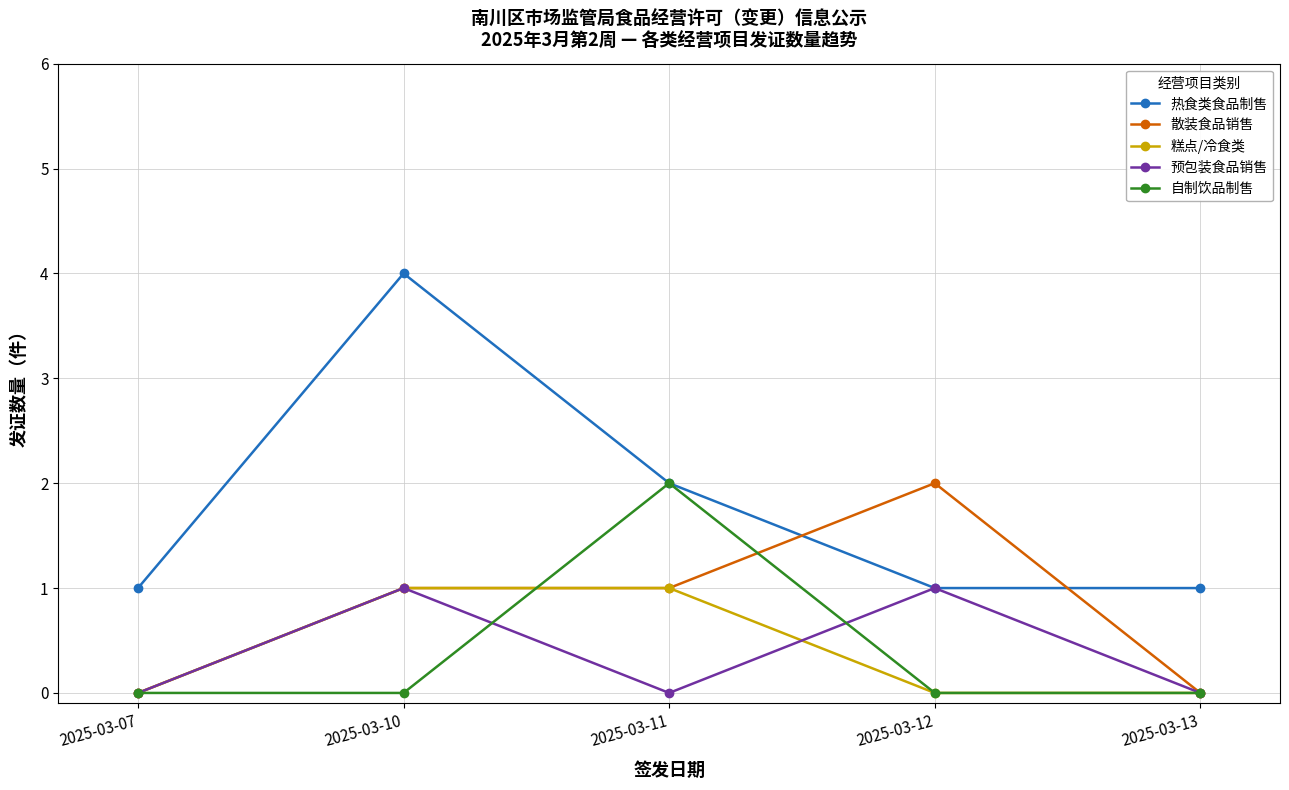

True or false: 自制饮品制售 has more than 0 interior local peaks.

True